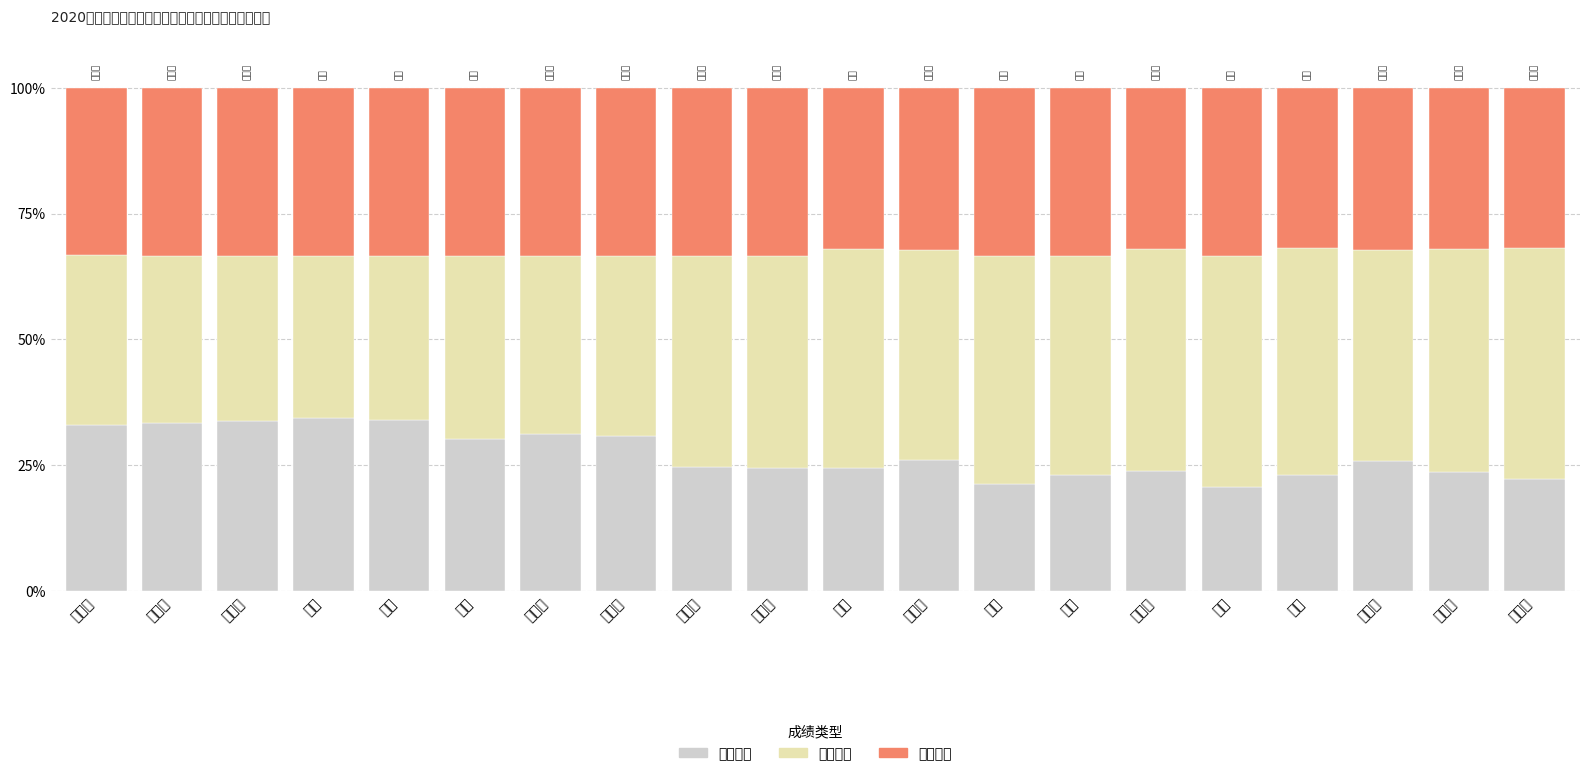

What is the total value across all series at 王海燕?

100.0